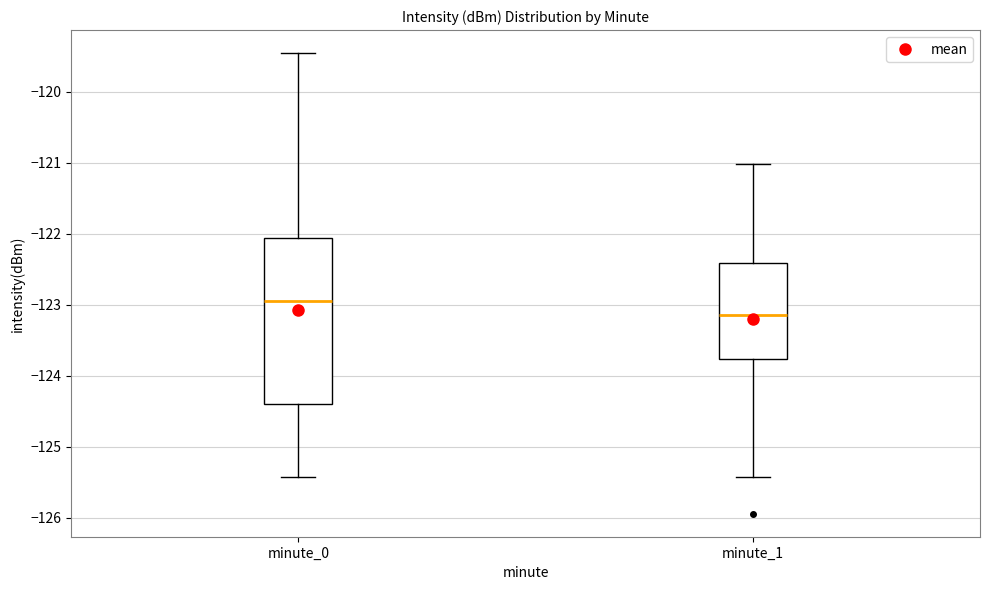

Comparing the boxes themselves (not the whiskers), which one is the tallest?

minute_0